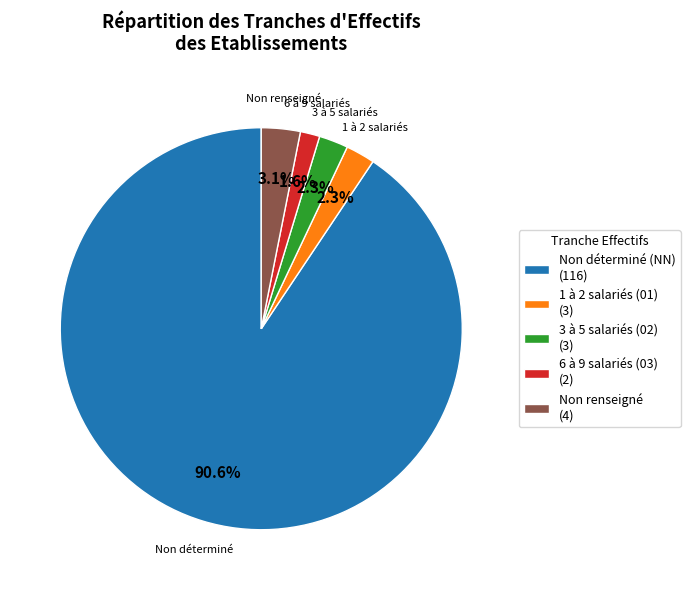

What is the largest slice in the pie chart?

Non déterminé (NN) (116)